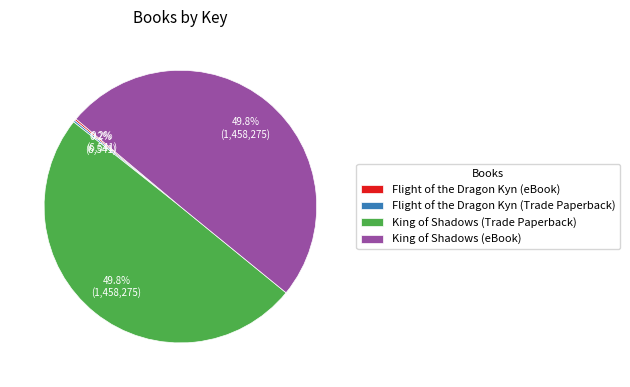

What portion of the pie excludes King of Shadows (Trade Paperback)?

50.2%